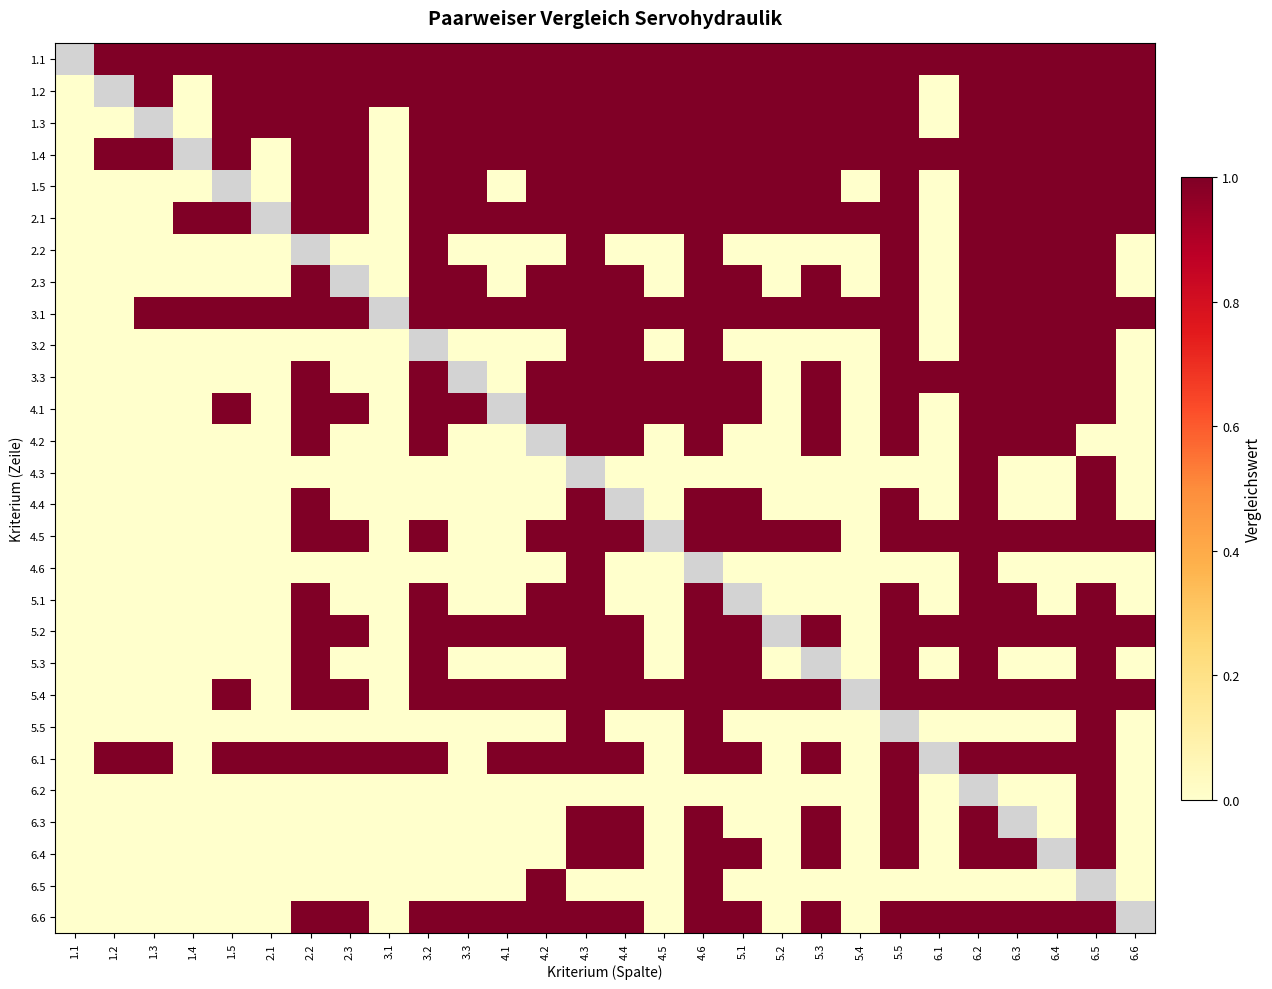

How many values in the 5.4 series are below 1?

6